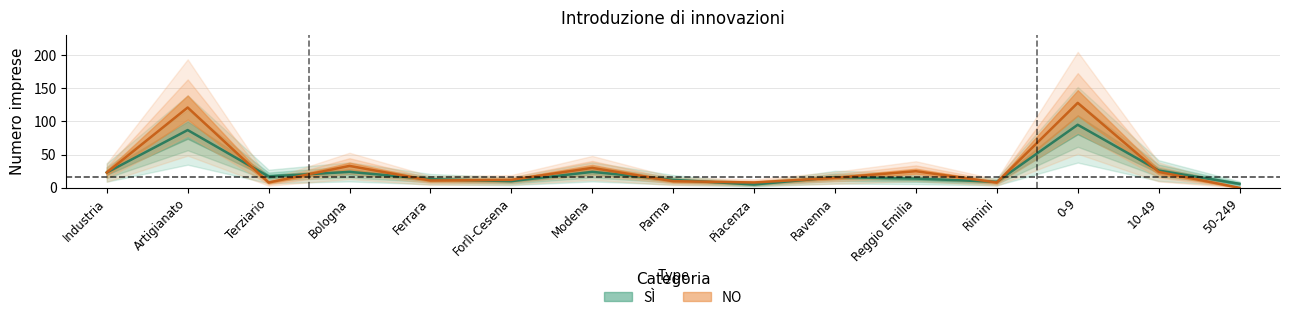

What is the value of the SÌ point at the 6th from the left?

10